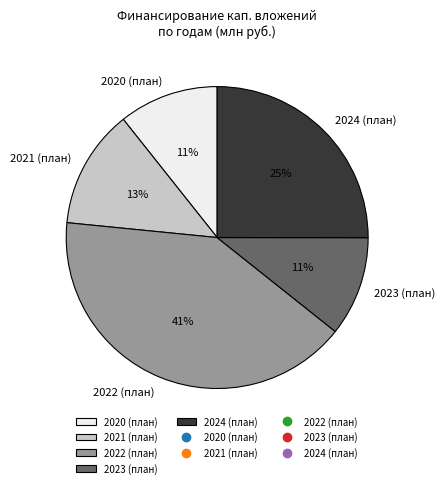

What percentage is the 2020 (план) slice, to the nearest percent?

11%